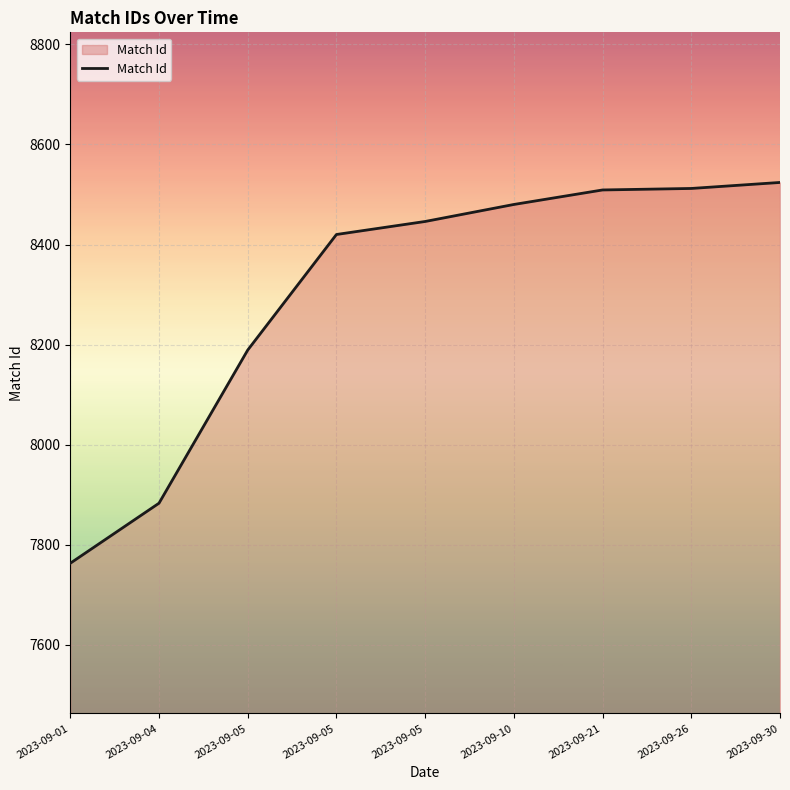

How many lines are shown in the chart?

1